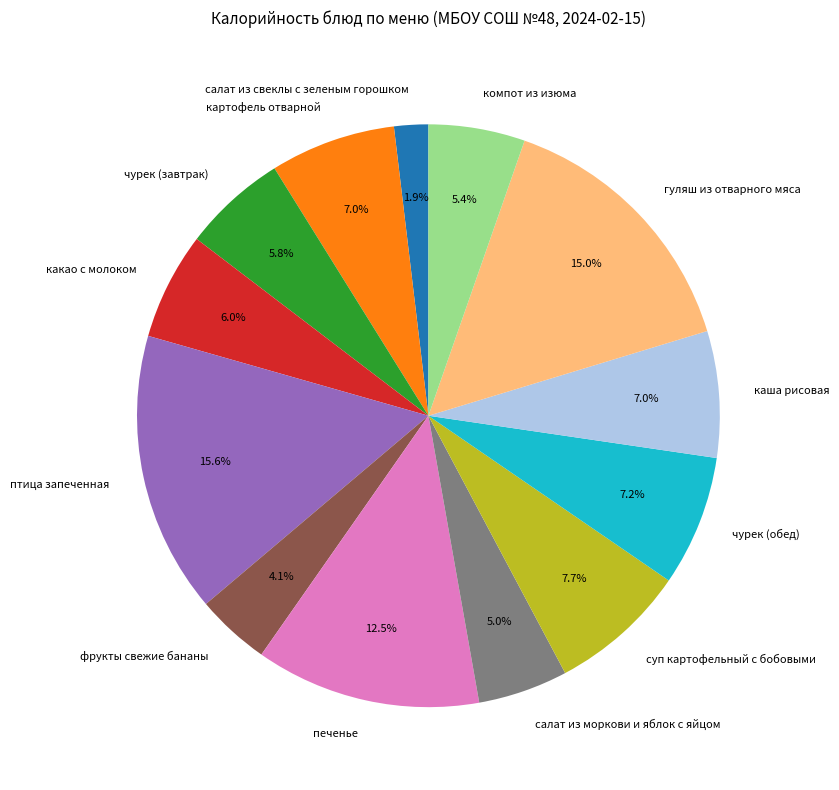

To the nearest percent, what is the difference between the largest and smallest slice percentages?

14%